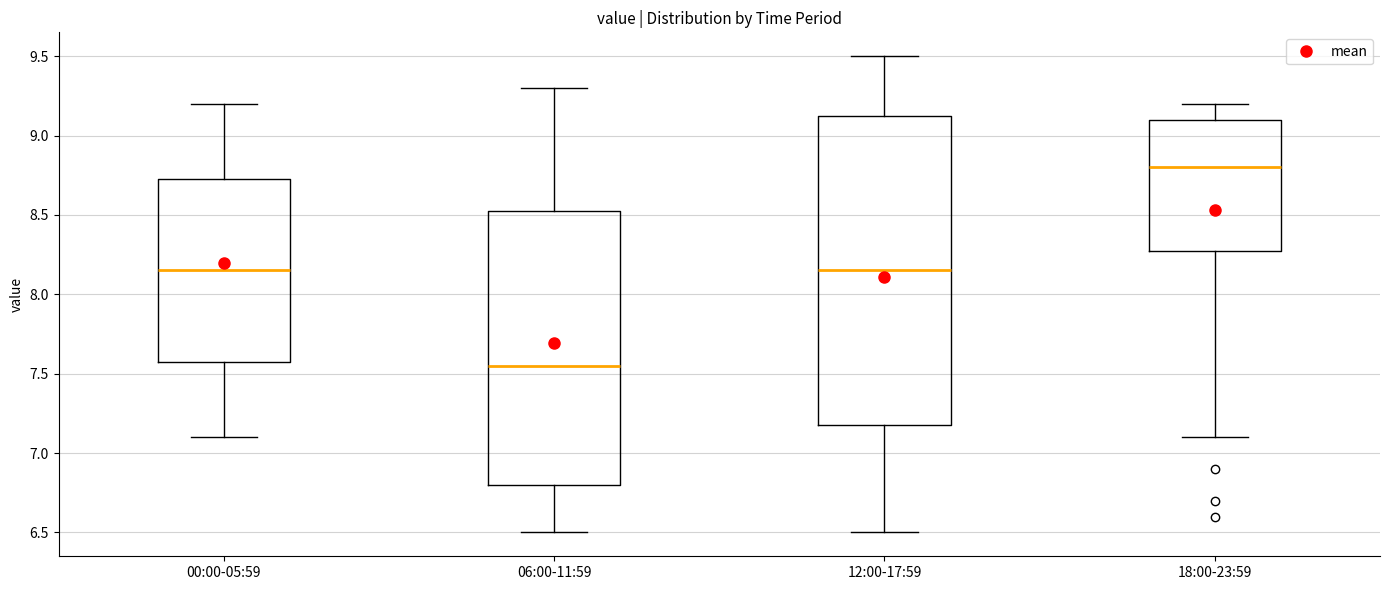

Reading left to right, transcribe this box plot: for each box, give where its median line is, the range the box spans, and where its two whiskers end, as read against the y-axis. The values are not printed on the chart, so give them approximately, as read against the axis.

00:00-05:59: median 8.15, box 7.60 to 8.75, whiskers 7.10 to 9.20
06:00-11:59: median 7.55, box 6.80 to 8.55, whiskers 6.50 to 9.30
12:00-17:59: median 8.15, box 7.20 to 9.15, whiskers 6.50 to 9.50
18:00-23:59: median 8.80, box 8.30 to 9.10, whiskers 7.10 to 9.20